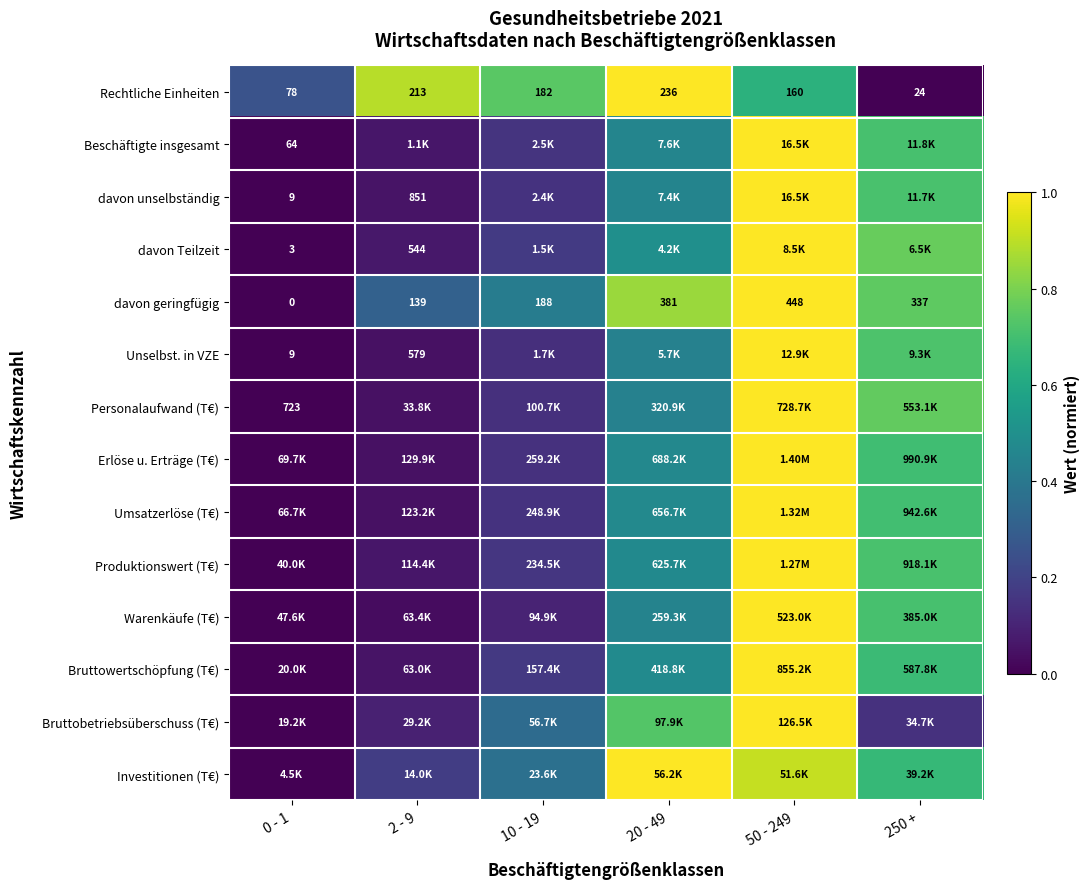

What is the difference between the davon geringfügig values at 10 - 19 and 20 - 49?

0.4